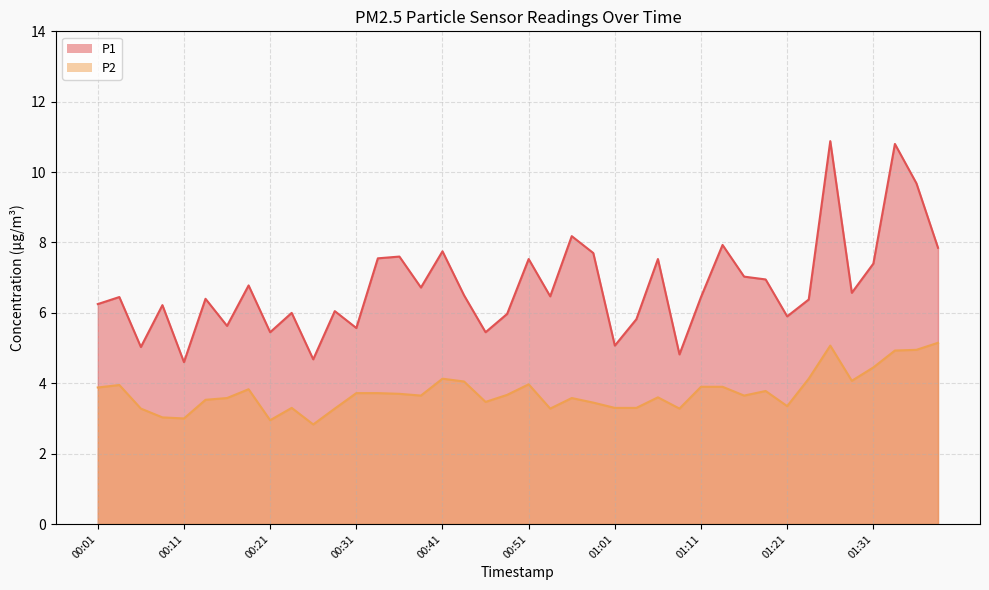

Where is the first local minimum for P1?

00:06